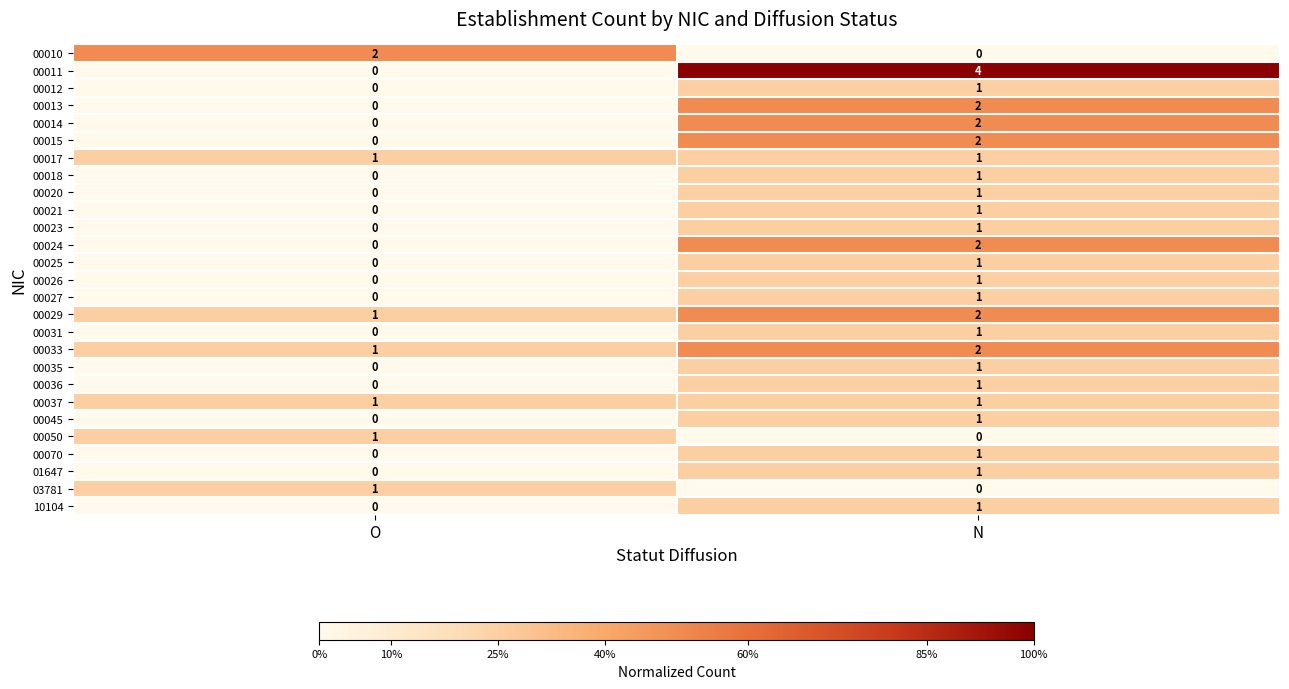

List the labels in order of 03781 value, largest first.

O, N